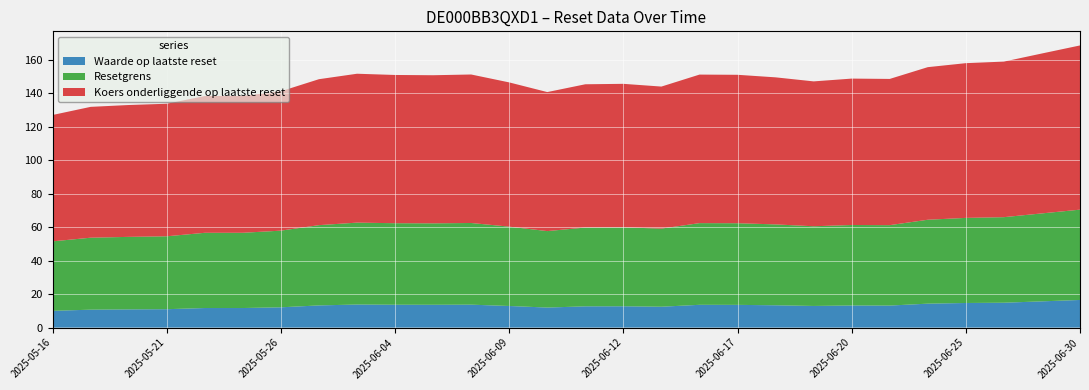

Reading left to right, list all the values displayed in this chart.

Waarde op laatste reset: 2025-05-16=10.0	2025-05-19=10.7	2025-05-20=10.9	2025-05-21=11.0	2025-05-22=11.7	2025-05-23=11.7	2025-05-26=12.1	2025-06-02=13.2	2025-06-03=13.8	2025-06-04=13.7	2025-06-05=13.6	2025-06-06=13.7	2025-06-09=12.9	2025-06-10=12.0	2025-06-11=12.7	2025-06-12=12.7	2025-06-13=12.5	2025-06-16=13.6	2025-06-17=13.6	2025-06-18=13.3	2025-06-19=12.9	2025-06-20=13.2	2025-06-23=13.2	2025-06-24=14.3	2025-06-25=14.7	2025-06-26=14.8	2025-06-27=15.7	2025-06-30=16.5
Resetgrens: 2025-05-16=41.5	2025-05-19=43.0	2025-05-20=43.3	2025-05-21=43.5	2025-05-22=44.9	2025-05-23=44.9	2025-05-26=45.8	2025-06-02=47.9	2025-06-03=48.9	2025-06-04=48.7	2025-06-05=48.6	2025-06-06=48.8	2025-06-09=47.4	2025-06-10=45.7	2025-06-11=47.1	2025-06-12=47.1	2025-06-13=46.7	2025-06-16=48.8	2025-06-17=48.8	2025-06-18=48.3	2025-06-19=47.6	2025-06-20=48.1	2025-06-23=48.0	2025-06-24=50.1	2025-06-25=50.8	2025-06-26=51.1	2025-06-27=52.5	2025-06-30=53.9
Koers onderliggende op laatste reset: 2025-05-16=75.5	2025-05-19=78.1	2025-05-20=78.7	2025-05-21=79.2	2025-05-22=81.7	2025-05-23=81.7	2025-05-26=83.2	2025-06-02=87.2	2025-06-03=88.9	2025-06-04=88.5	2025-06-05=88.4	2025-06-06=88.7	2025-06-09=86.1	2025-06-10=83.0	2025-06-11=85.6	2025-06-12=85.7	2025-06-13=84.8	2025-06-16=88.7	2025-06-17=88.6	2025-06-18=87.8	2025-06-19=86.5	2025-06-20=87.4	2025-06-23=87.3	2025-06-24=91.1	2025-06-25=92.4	2025-06-26=92.9	2025-06-27=95.5	2025-06-30=98.1